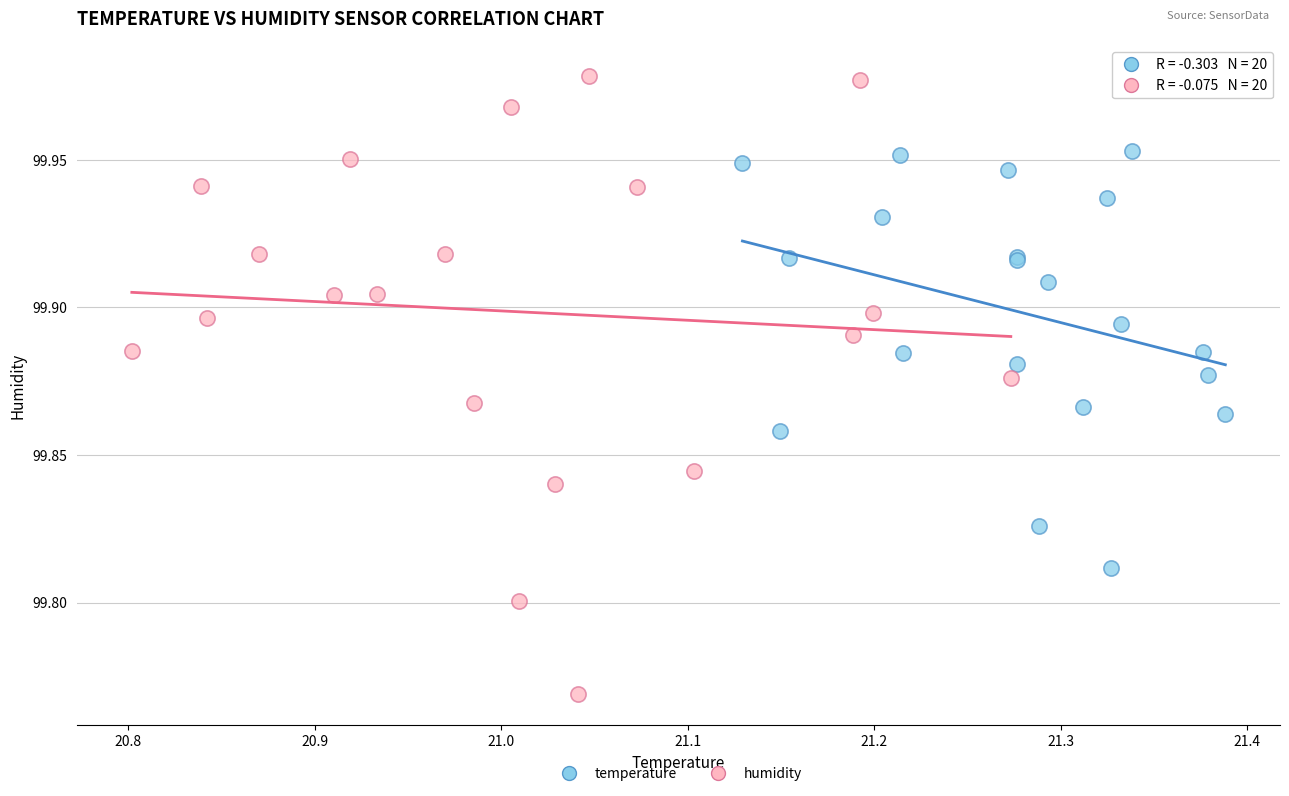

Which series reaches the maximum Y coordinate?

humidity